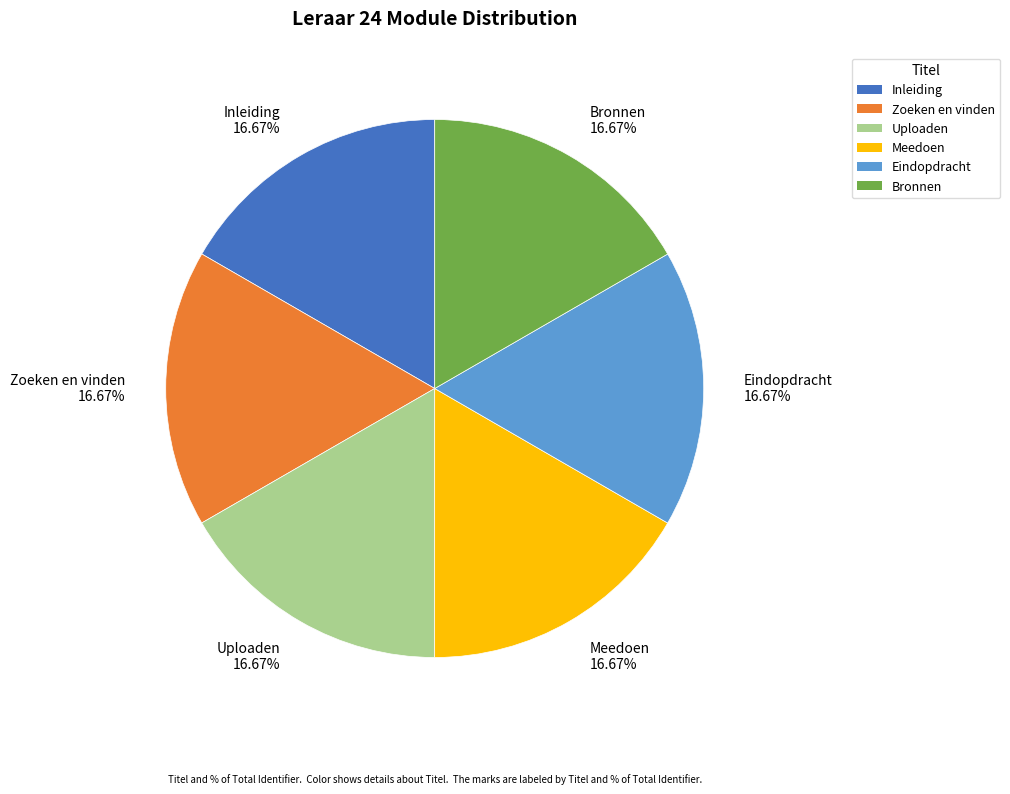

To the nearest percent, what percentage of the pie is Zoeken en vinden?

17%